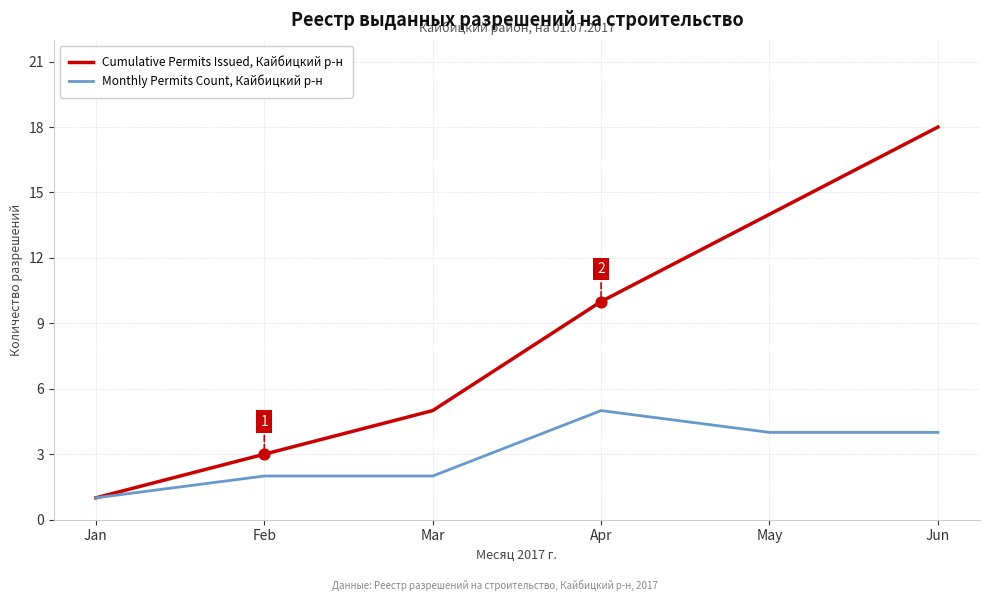

What is the total value across all series at Jun?

22